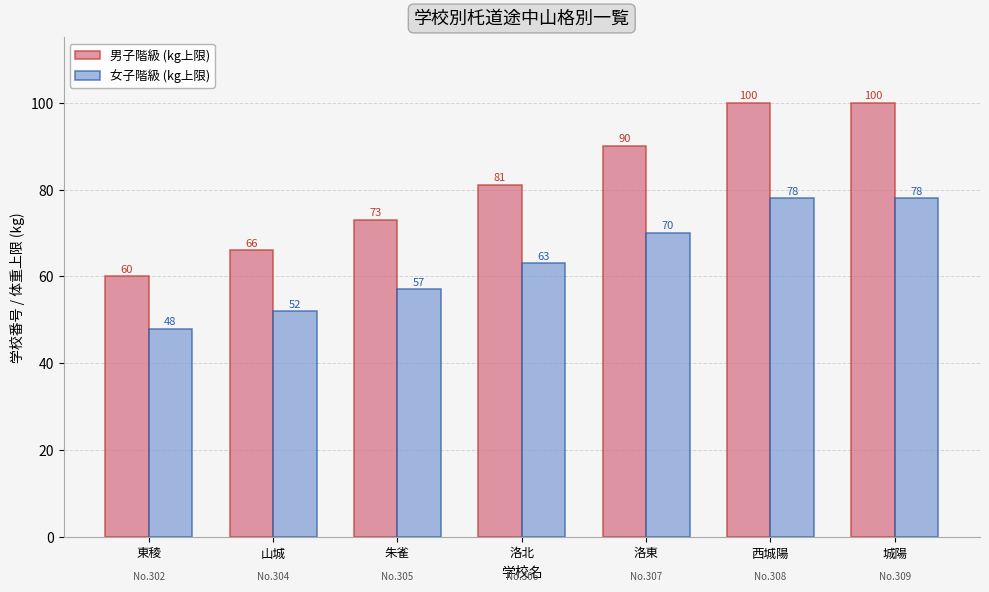

What value does the 男子階級 (kg上限) series have at 西城陽, to the nearest 5?

100